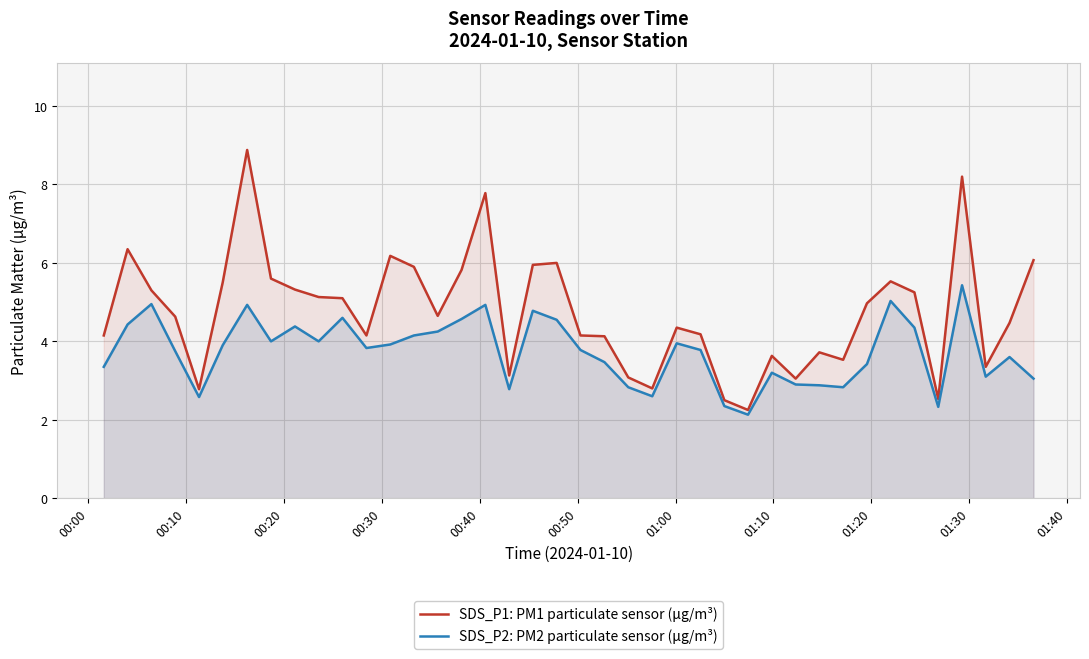

Which series has the largest range (max minus min)?

SDS_P1: PM1 particulate sensor (μg/m³)